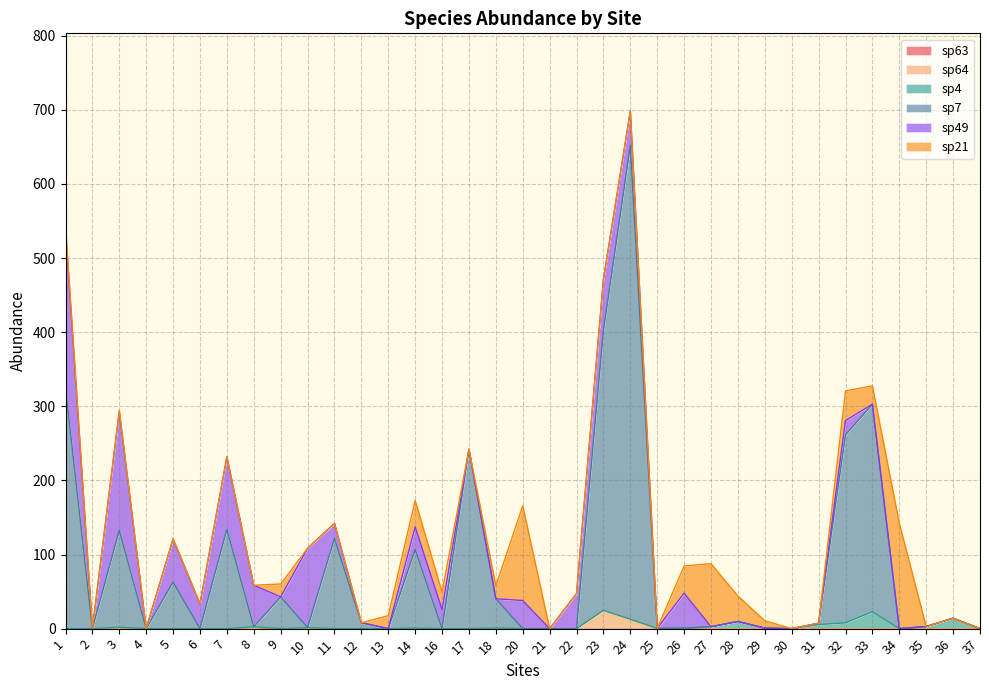

What is the total value across all series at 29?

10.6